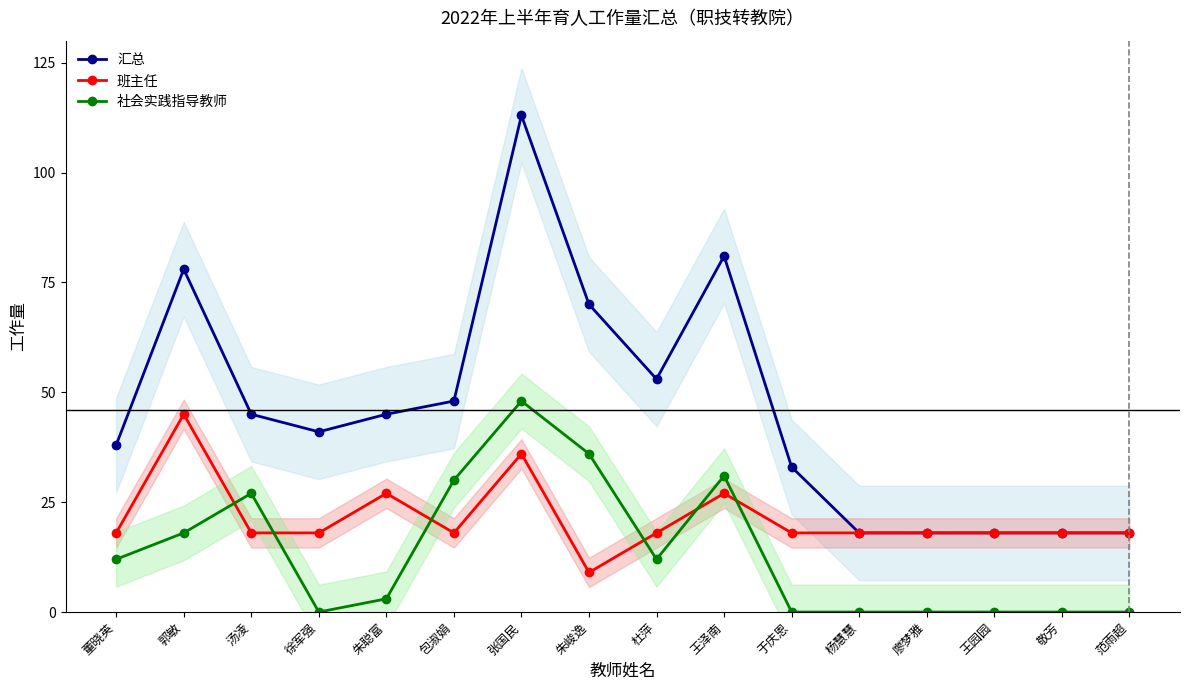

How many interior local valleys does the 汇总 series have?

2